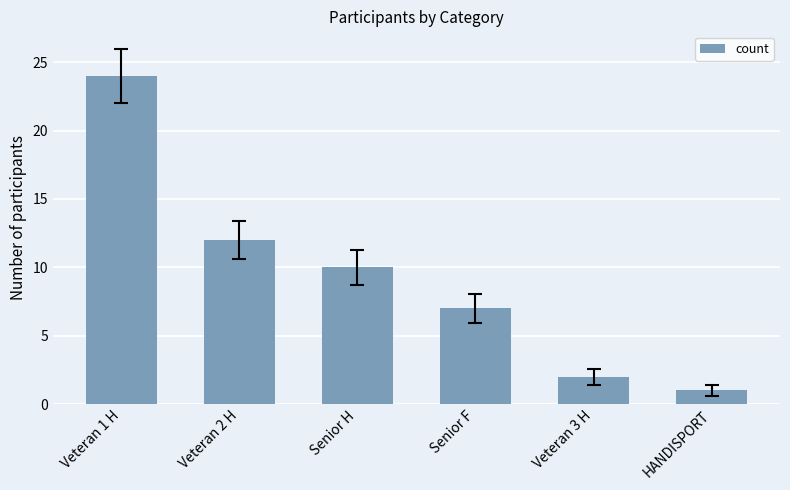

What is the difference between the values at HANDISPORT and Senior H?

9